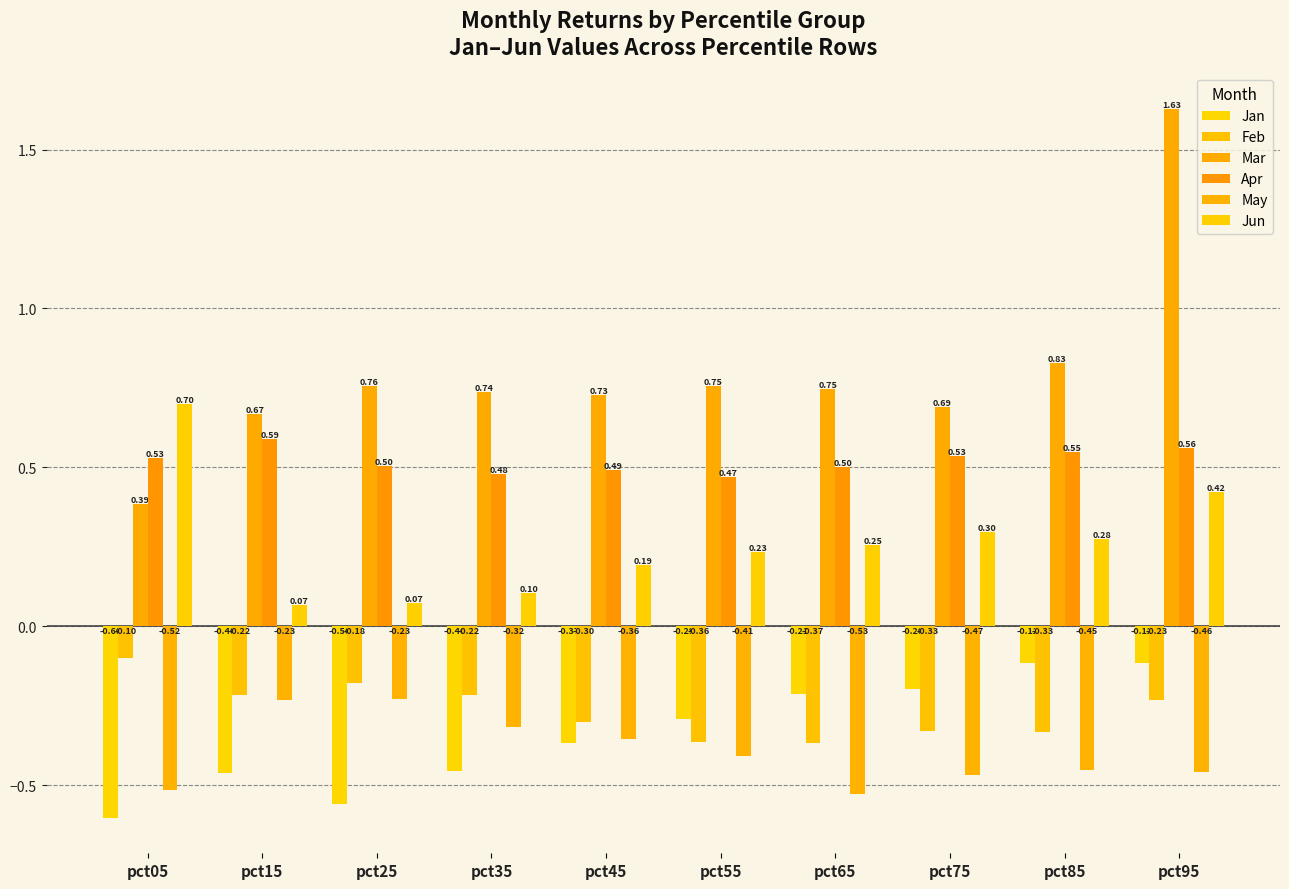

Which series has the widest spread of values?

Mar